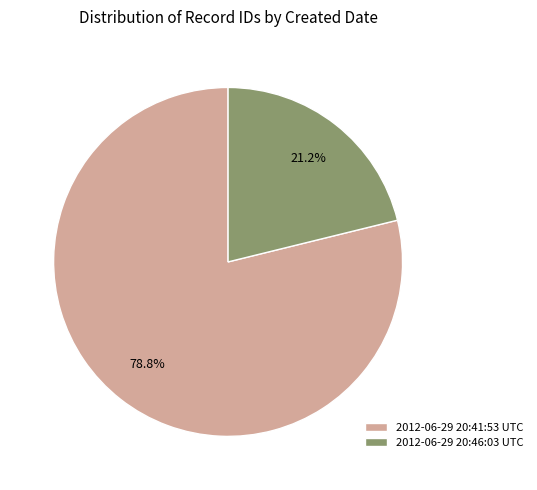

Which slice is the smallest?

2012-06-29 20:46:03 UTC